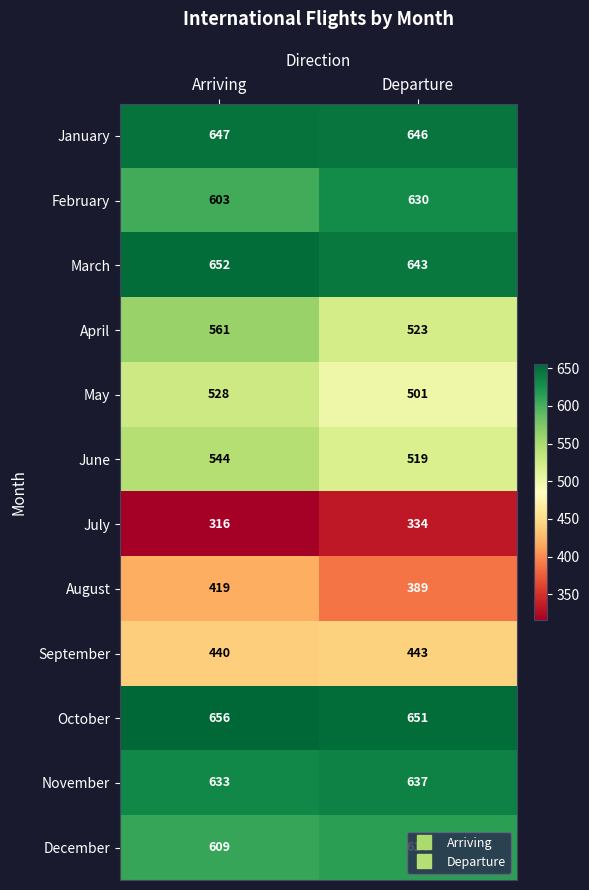

How many data points in July are less than 334?

1